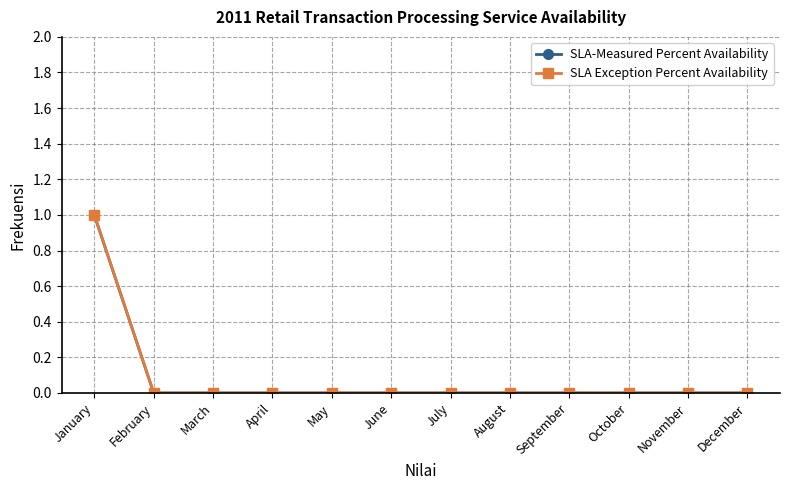

What is the difference between the maximum and minimum values in the SLA-Measured Percent Availability series?

1